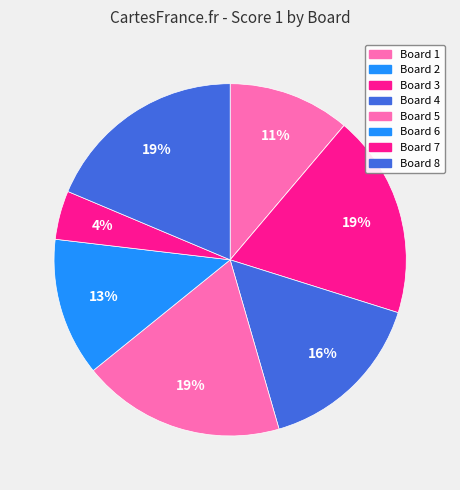

The Board 8 slice represents 19% of the pie. True or false?

True